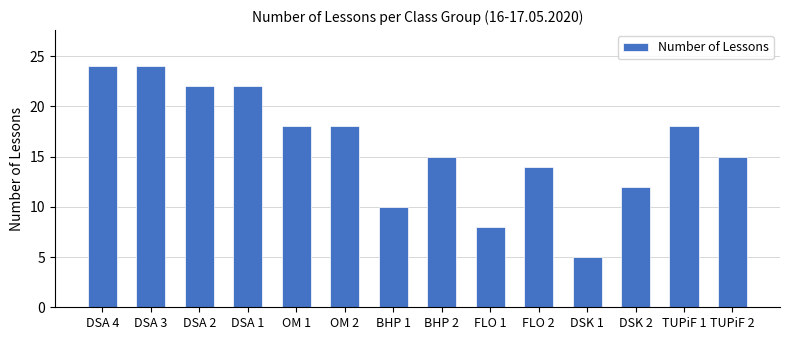

Reading left to right, list all the values displayed in this chart.

DSA 4=24	DSA 3=24	DSA 2=22	DSA 1=22	OM 1=18	OM 2=18	BHP 1=10	BHP 2=15	FLO 1=8	FLO 2=14	DSK 1=5	DSK 2=12	TUPiF 1=18	TUPiF 2=15